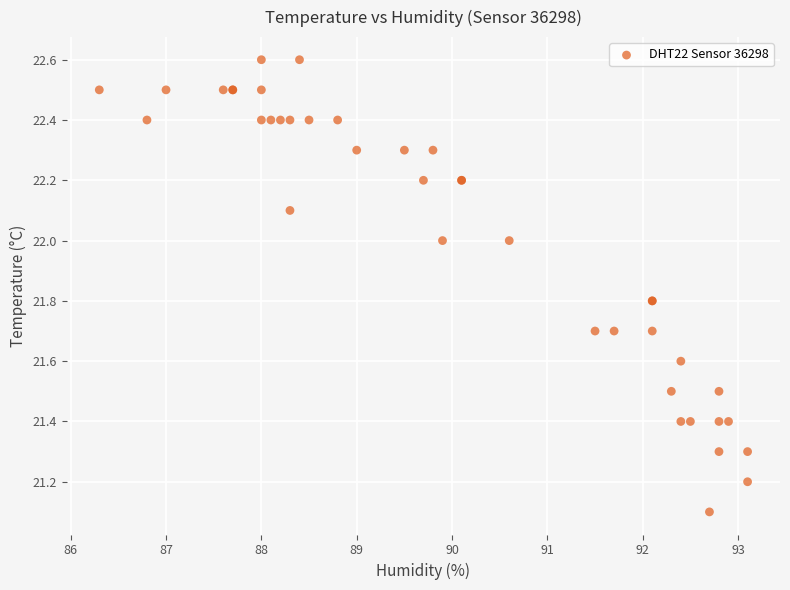

What Y value in the scatter plot is closest to 21?

21.1